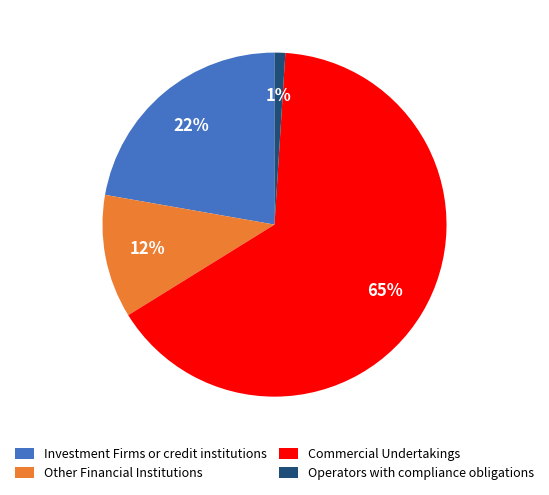

The Other Financial Institutions slice represents 12% of the pie. True or false?

True